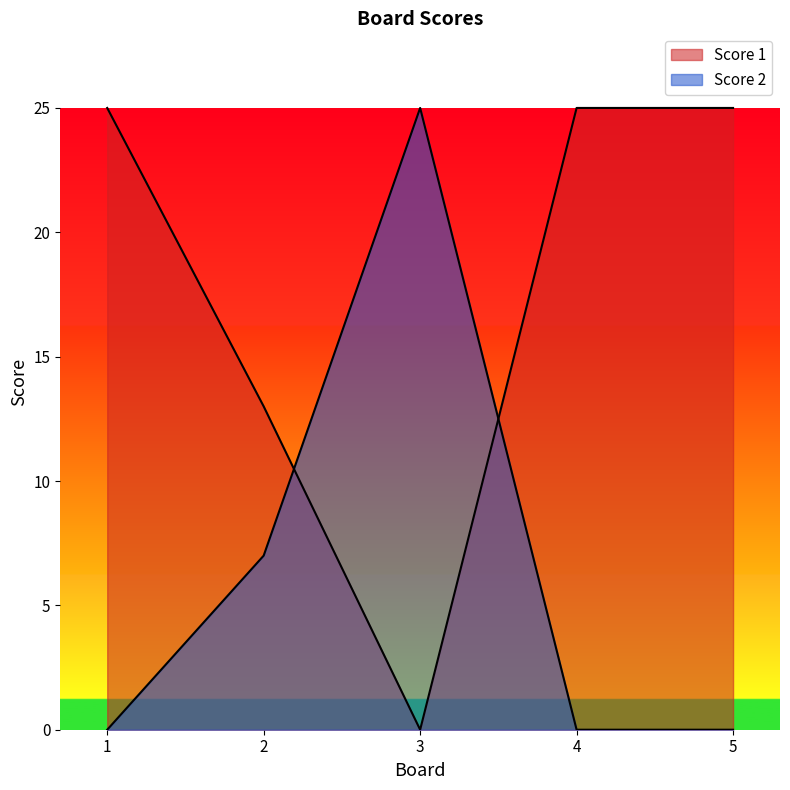

Which category has the lowest value in the Score 2 series?

1